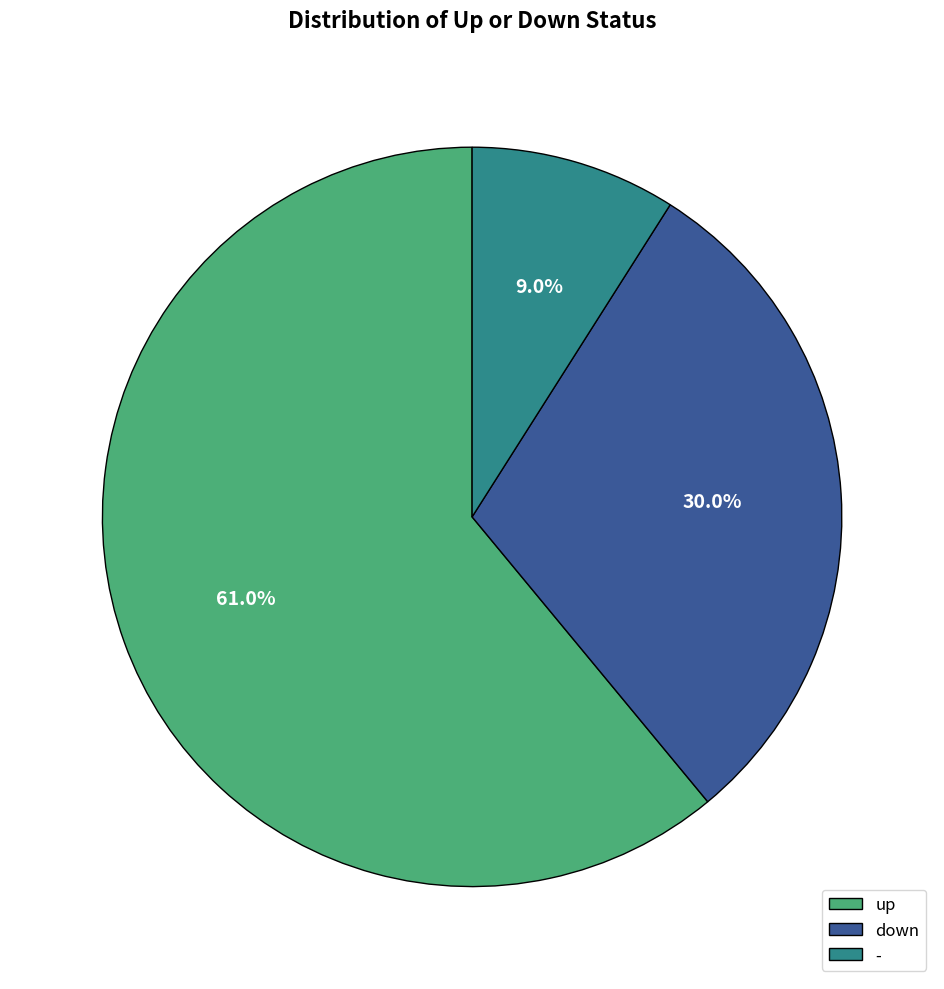

How many segments does this pie chart have?

3